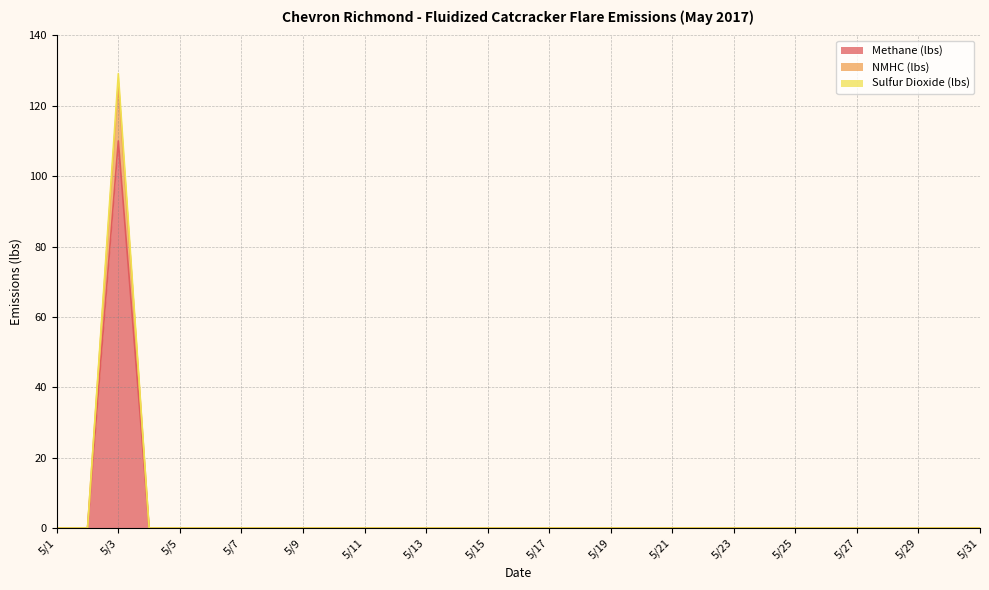

True or false: Methane (lbs) and NMHC (lbs) intersect in this chart.

False